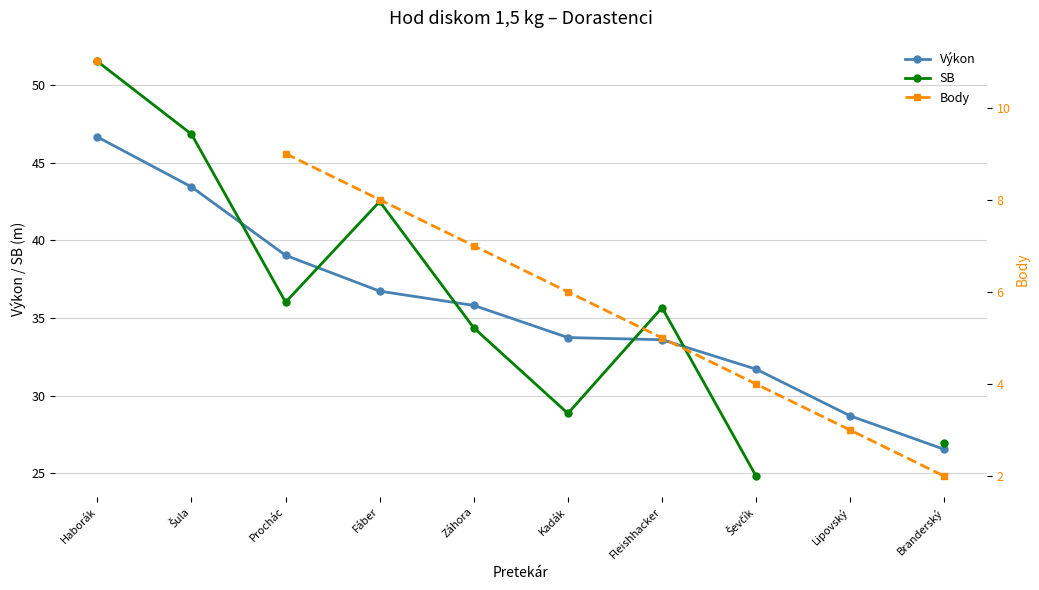

True or false: SB and Body intersect in this chart.

False